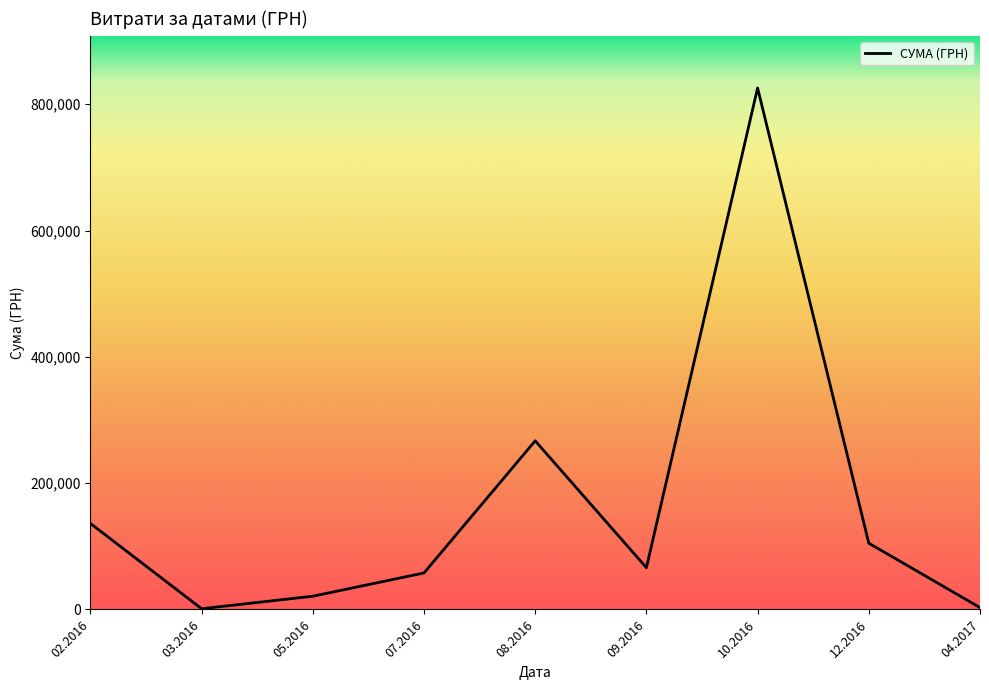

What is the greatest value displayed?

825750.2